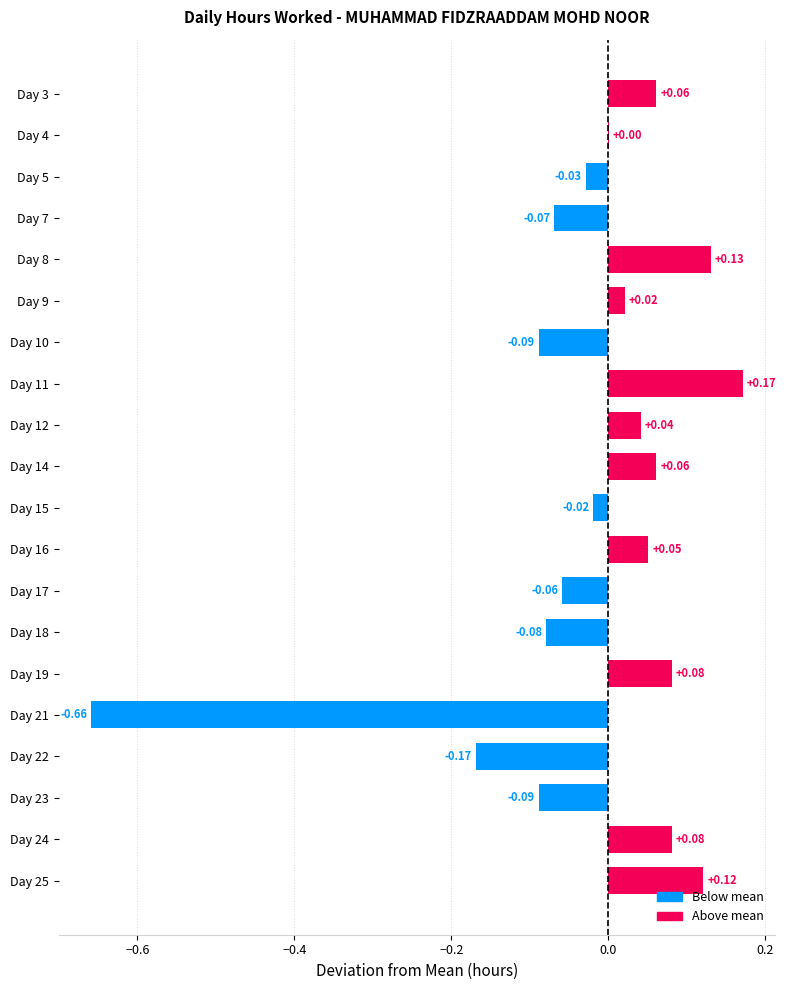

Between Day 17 and Day 19, which is larger?

Day 19